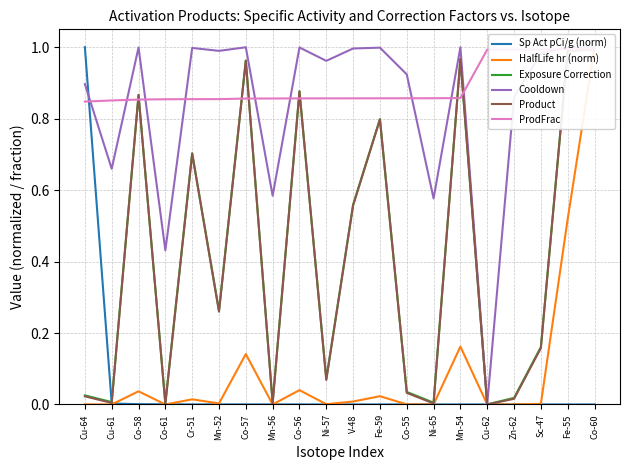

What is the difference between the second highest and minimum values in the Product series?

1.0